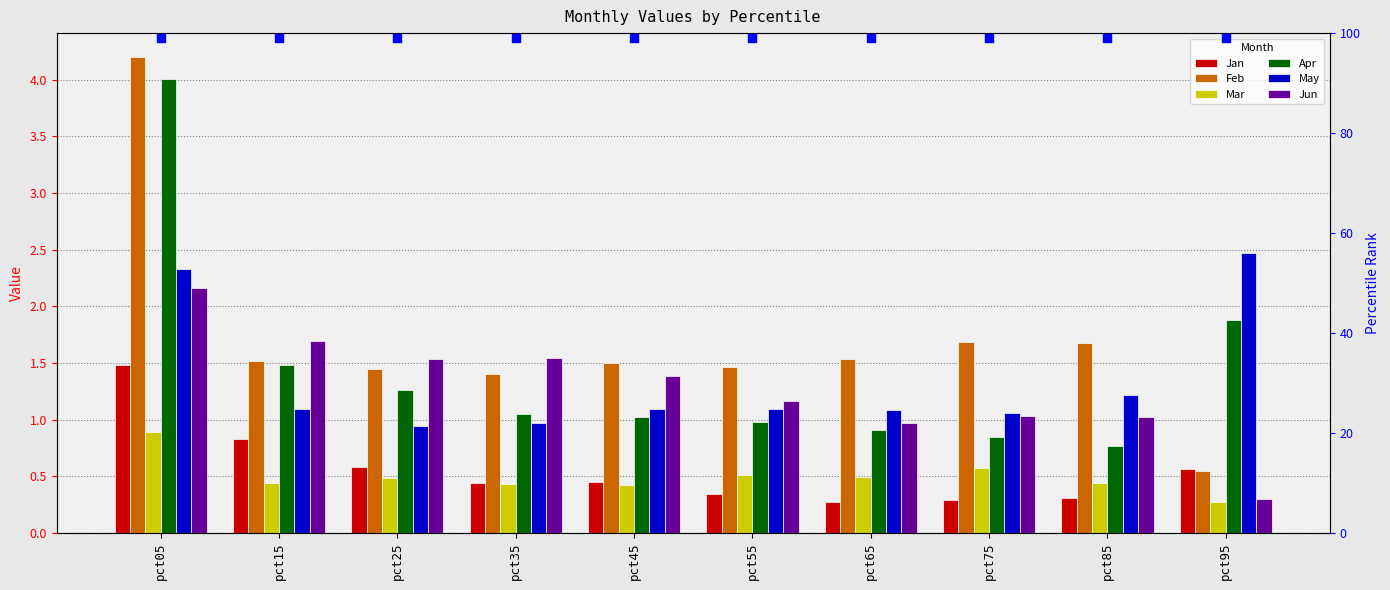

What are all the series names shown in the legend?

Jan, Feb, Mar, Apr, May, Jun